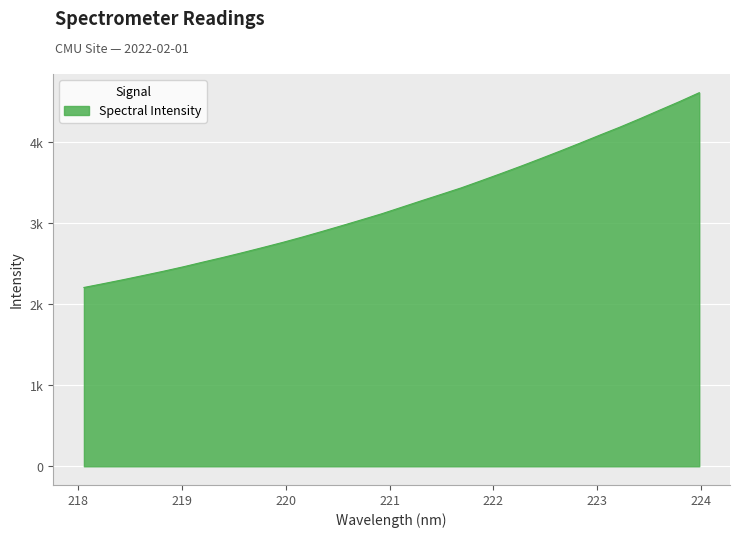

Reading left to right, extract all data points from this chart.

2207.5	2255.6	2304.7	2356.0	2407.7	2462.5	2521.1	2578.4	2638.3	2700.3	2763.5	2830.2	2900.0	2971.5	3044.2	3117.8	3198.0	3278.4	3357.4	3437.2	3524.8	3613.6	3704.2	3797.8	3893.0	3990.5	4089.8	4187.0	4289.8	4396.0	4501.5	4612.1